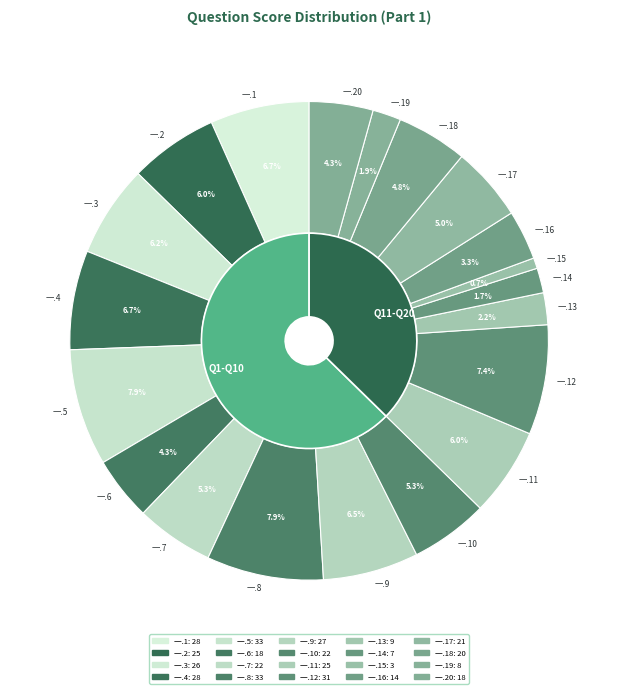

To the nearest percent, what percentage of the pie is 一.14?

2%